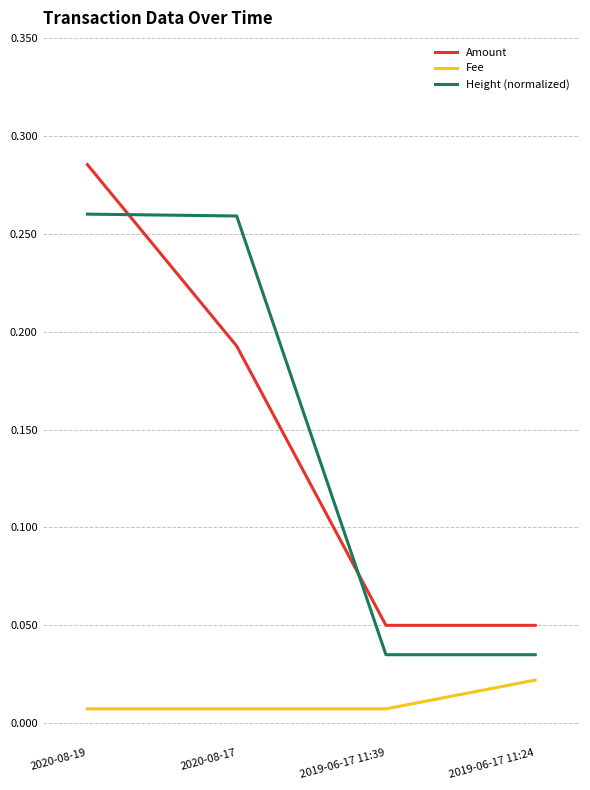

What is the maximum value shown in the chart?

0.3